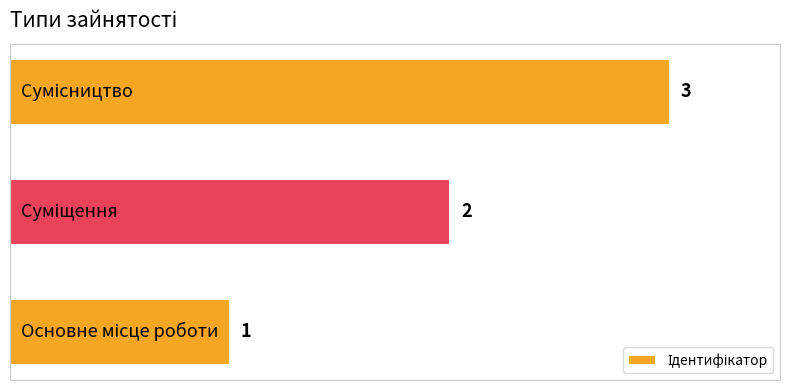

What is the average value?

2